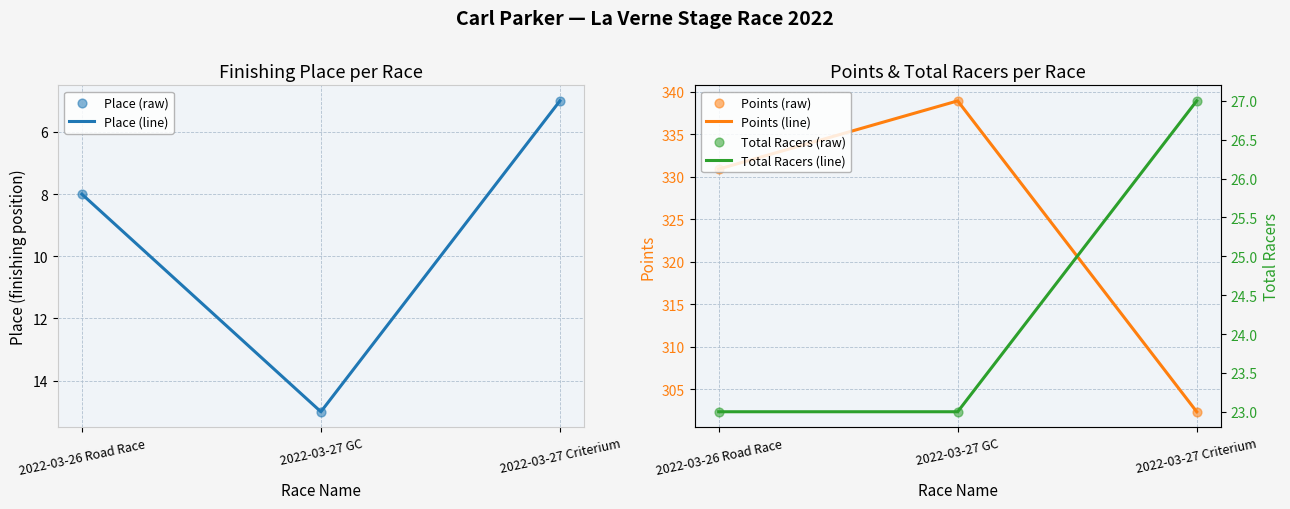

Which series contains the lowest Y value?

Place (line)